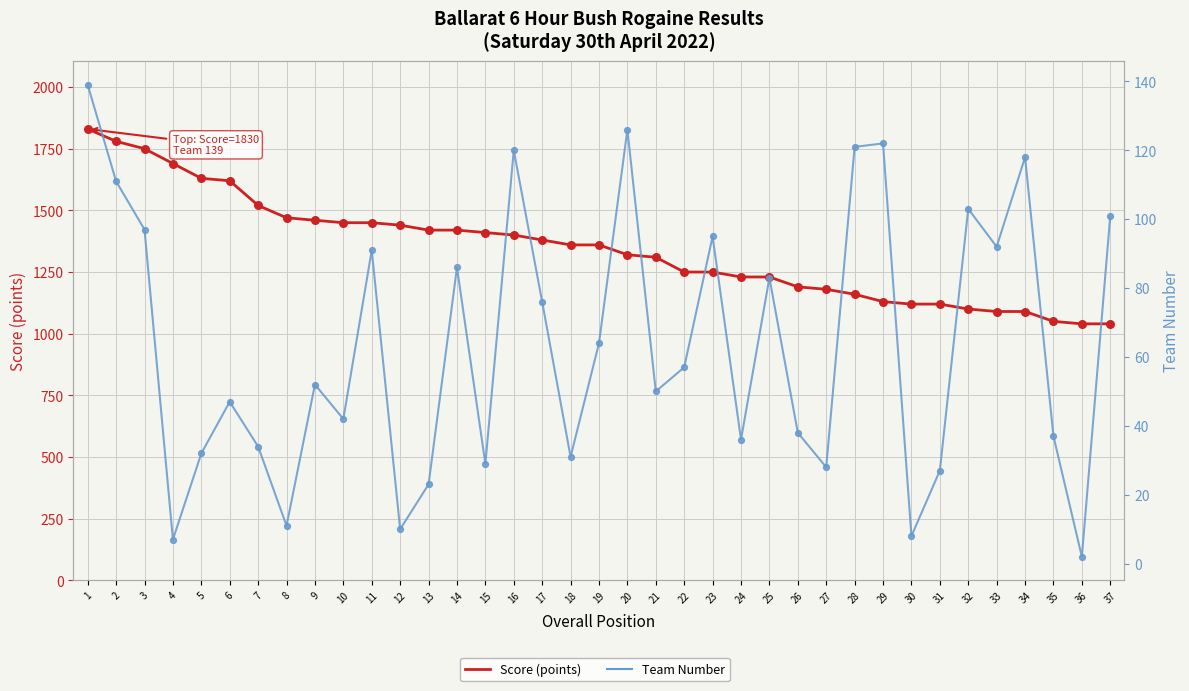

At how many categories does at least one series exceed 1640?

4